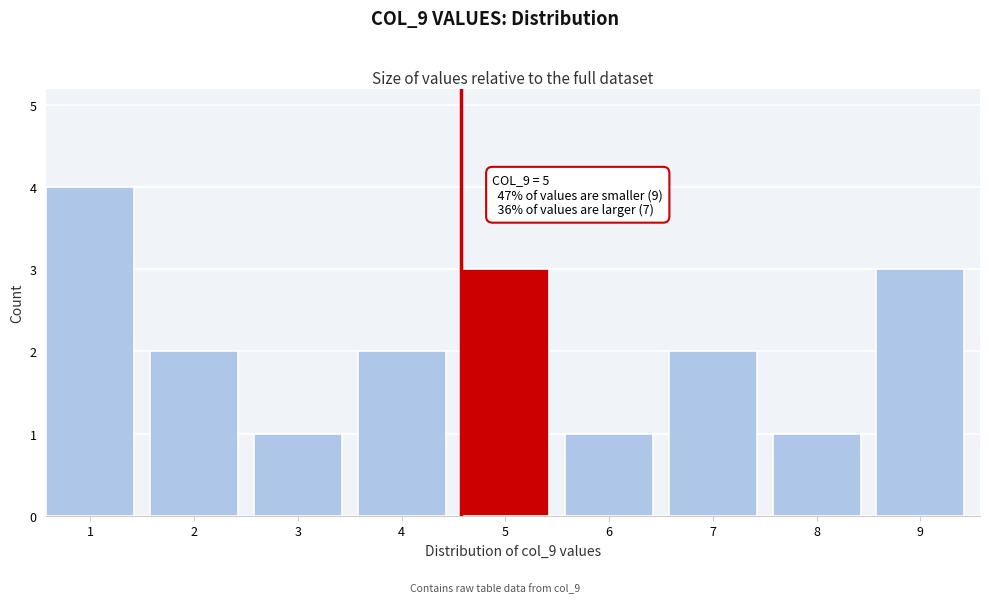

Reading right to left, extract all data points from this chart.

9=3	8=1	7=2	6=1	5=3	4=2	3=1	2=2	1=4